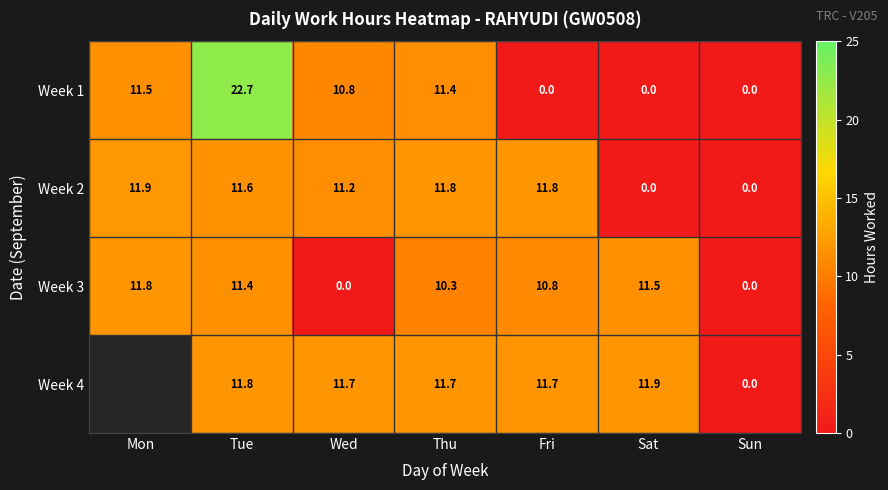

Which category has the highest value in the Week 2 series?

Mon